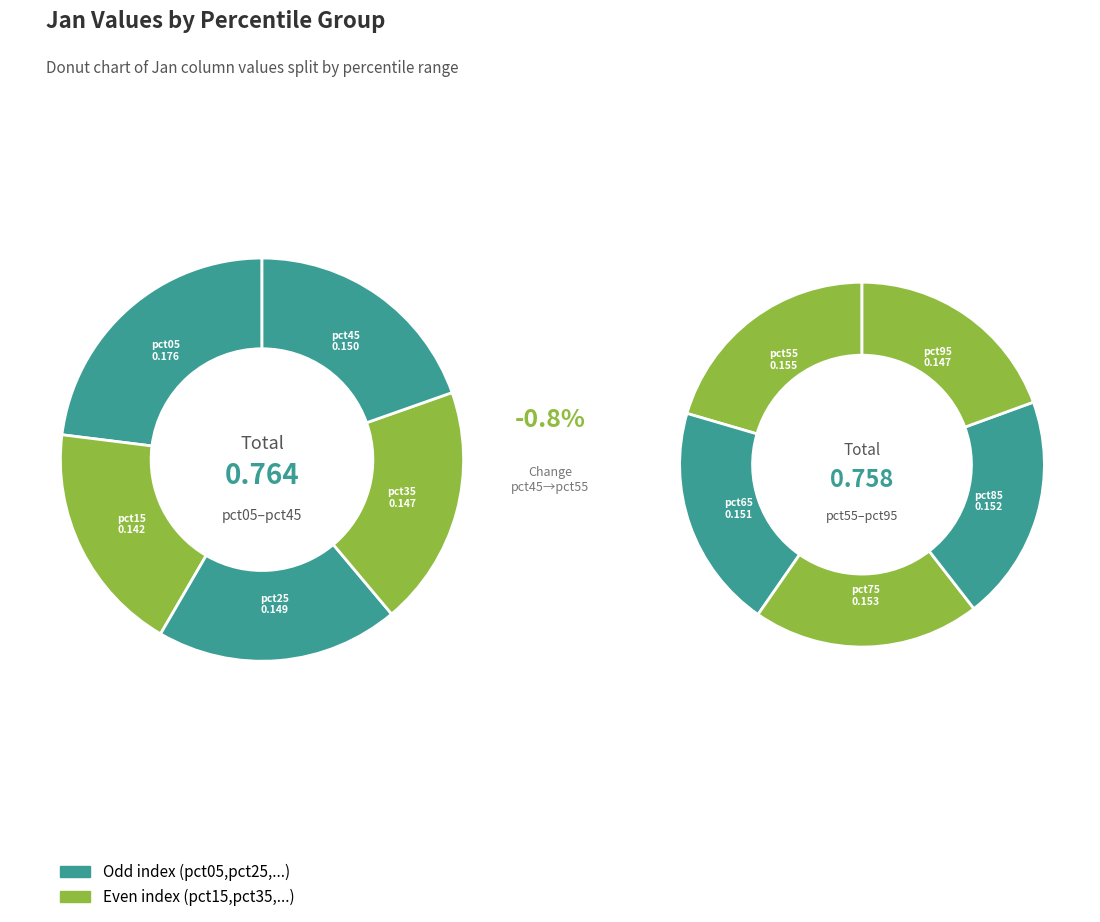

What is the smallest slice in the pie chart?

pct15